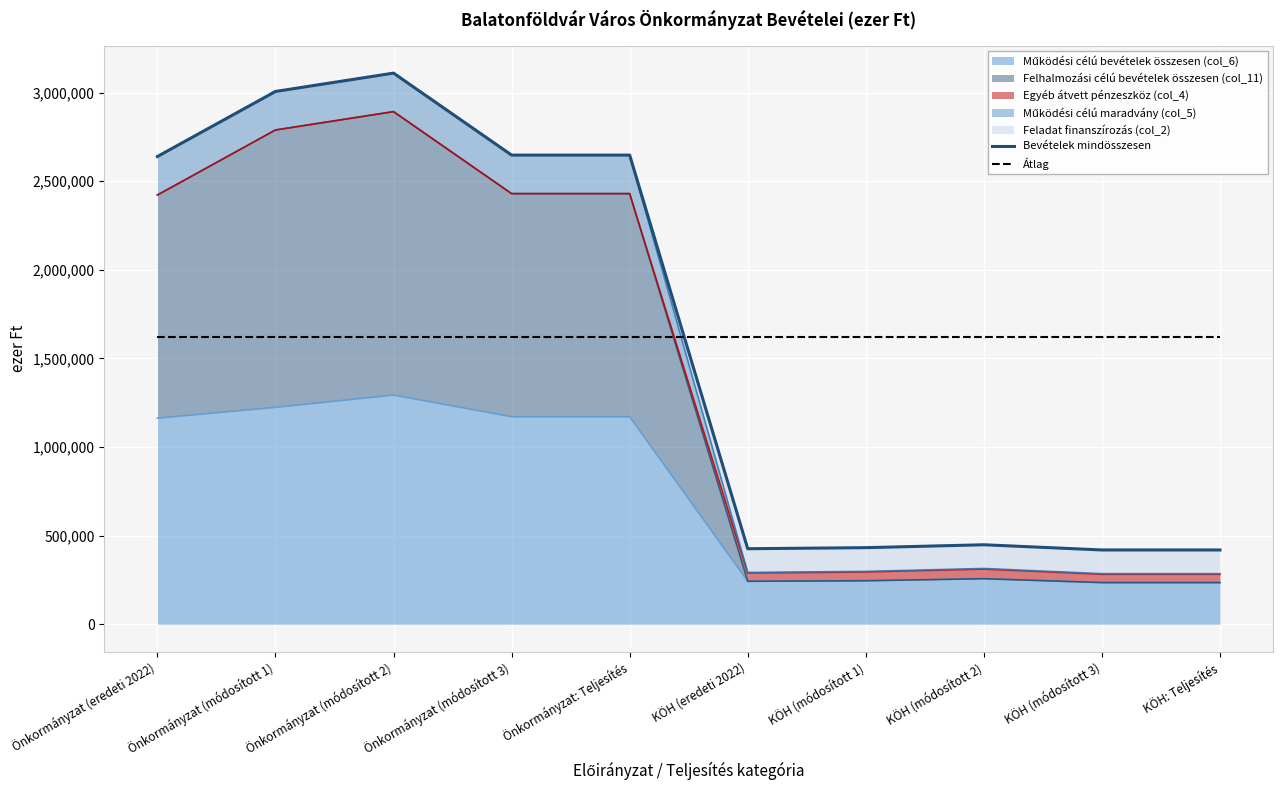

True or false: Átlag has more than 2 points higher than both neighbors.

False